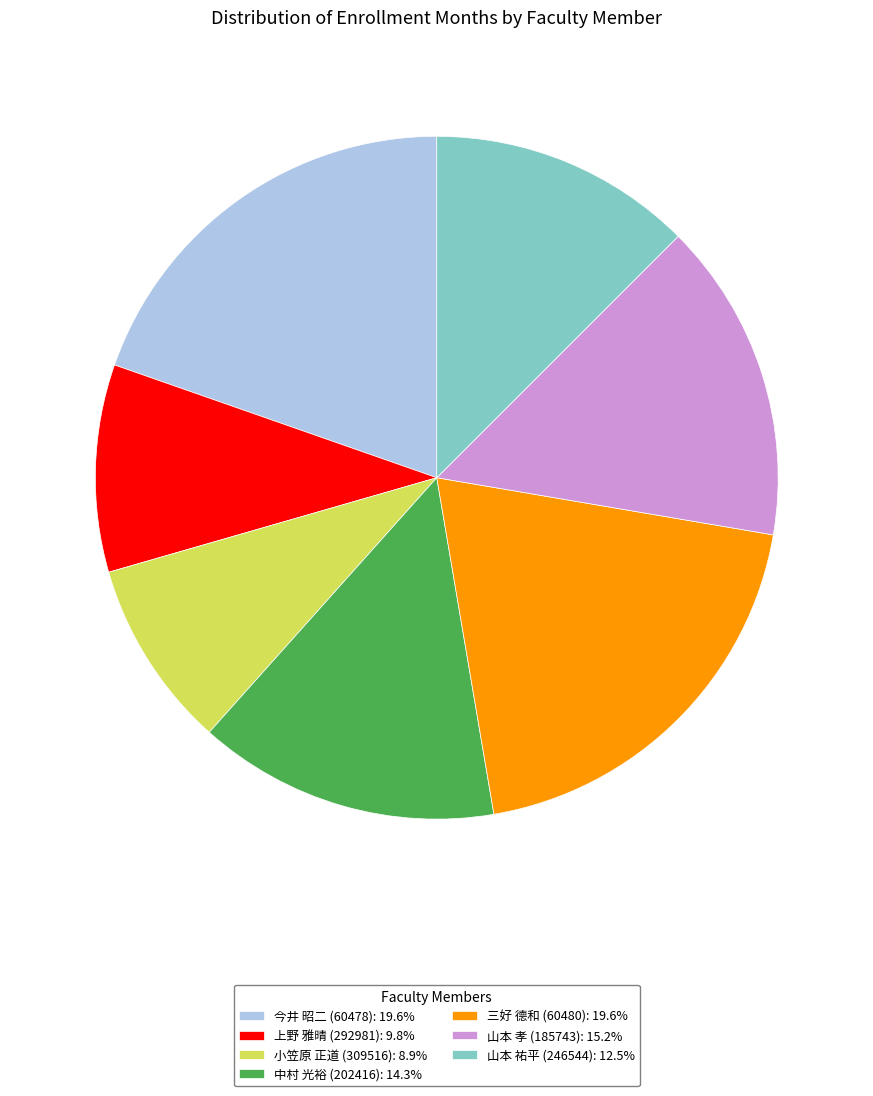

Which has a higher value, 三好 德和 (60480) or 上野 雅晴 (292981)?

三好 德和 (60480)